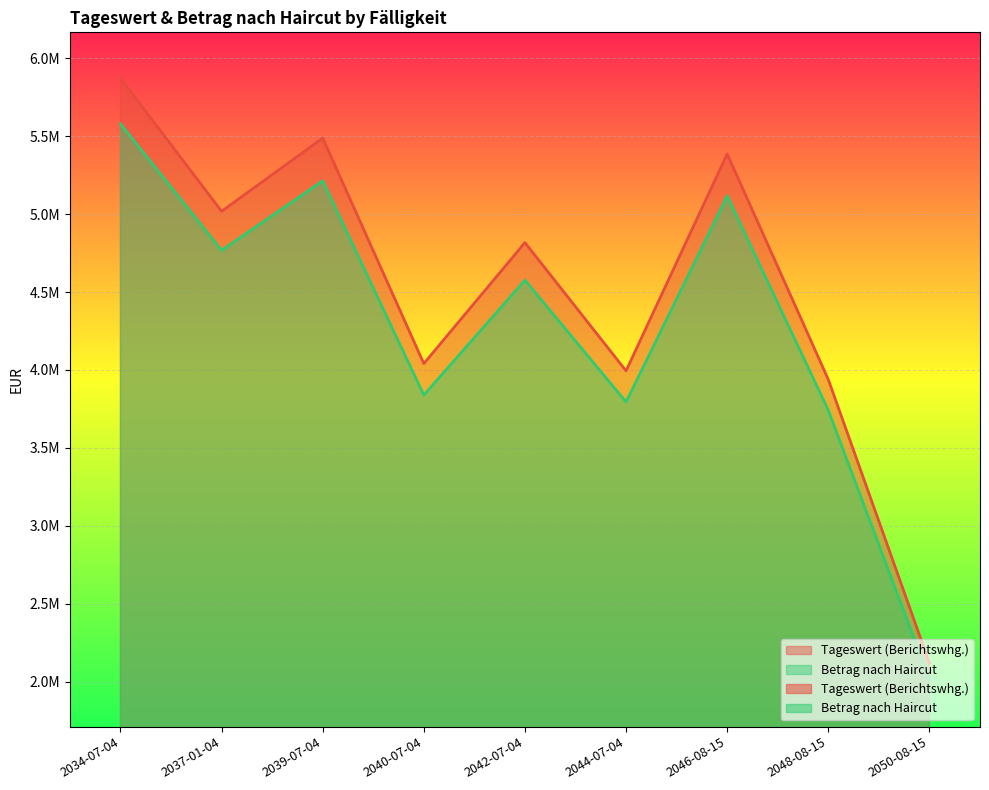

What is the minimum value for Tageswert (Berichtswhg.)?

2119639.0